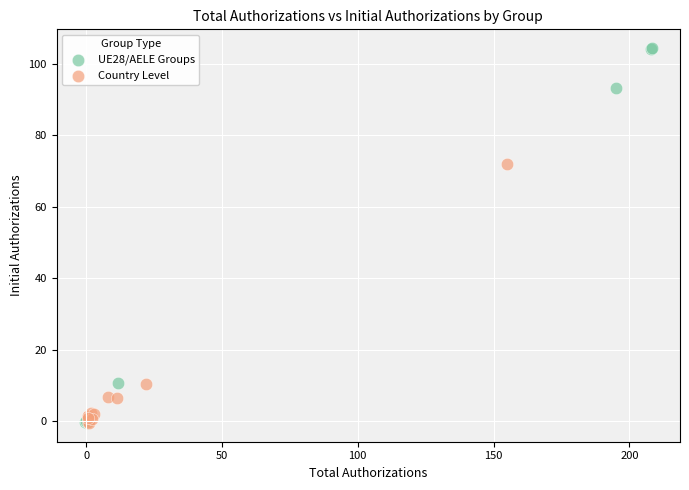

Which series contains the highest Y value?

UE28/AELE Groups